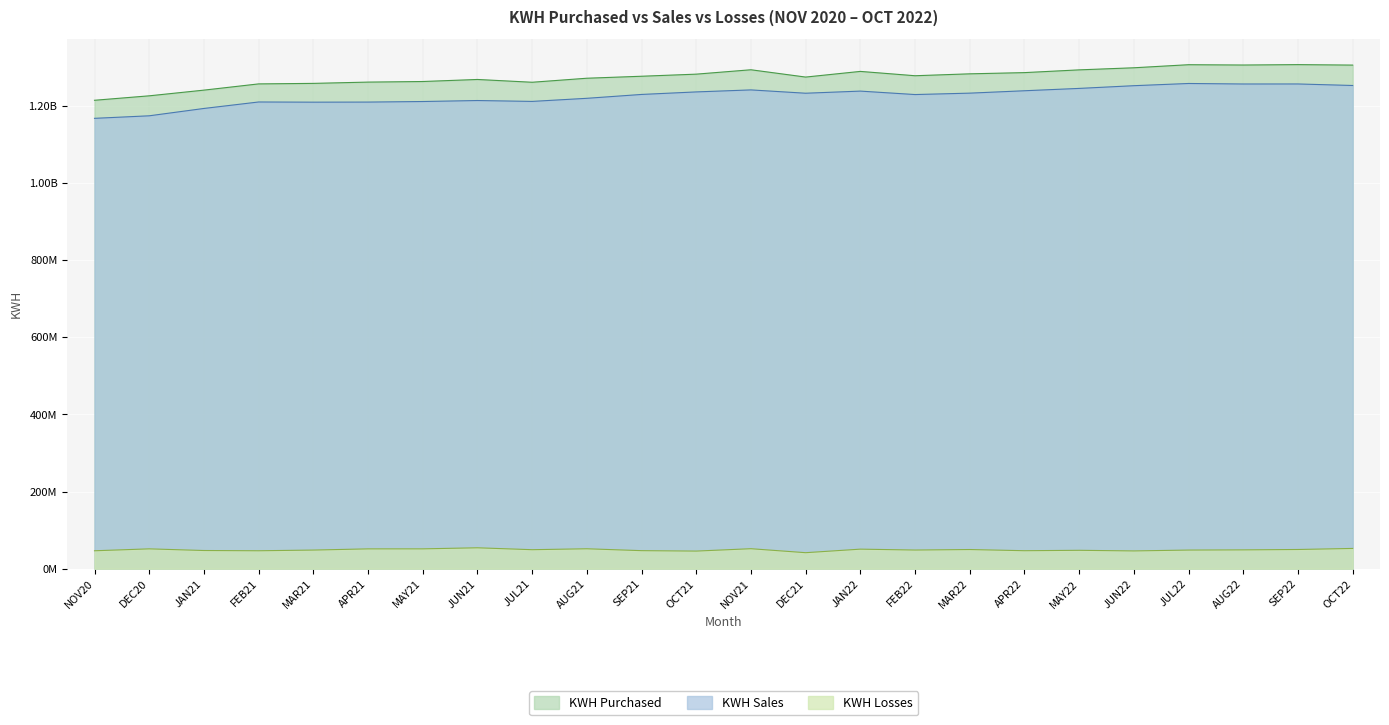

At which label does KWH Sales first exceed 1232167457?

OCT21